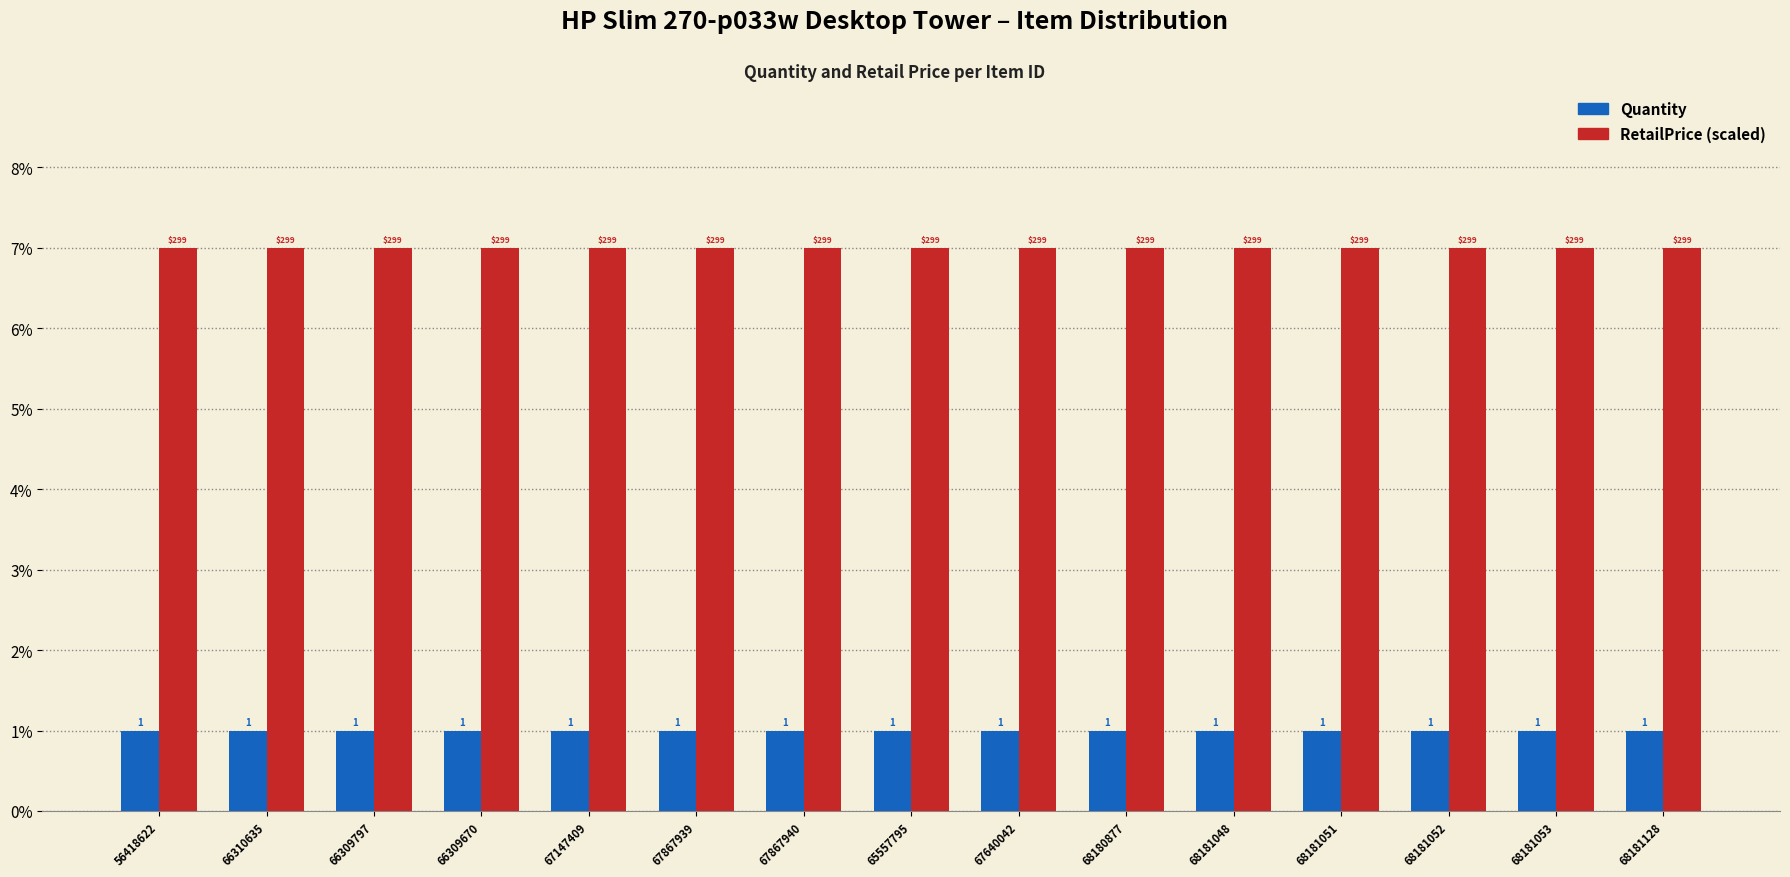

Are the bars grouped side by side (vs. stacked)?

Yes